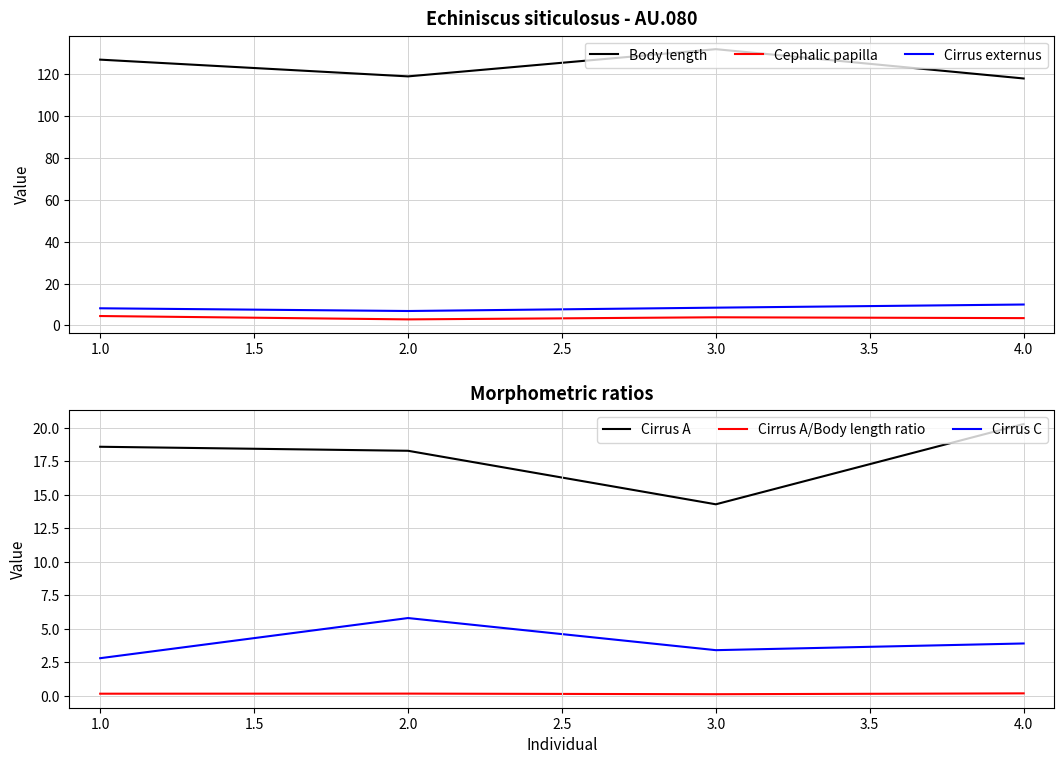

What is the lowest value of the Cephalic papilla series?

2.9